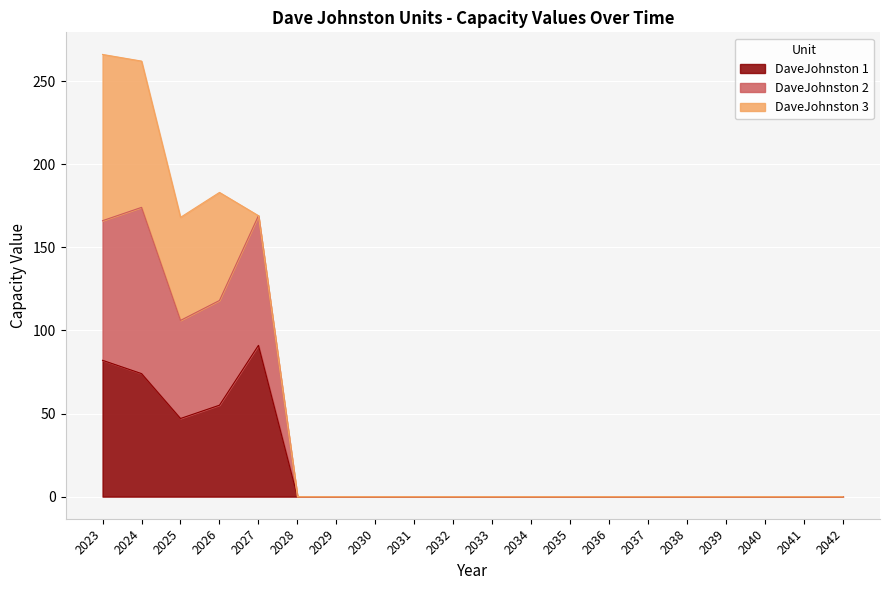

True or false: DaveJohnston 1 has a value of 30 at 2040.

False